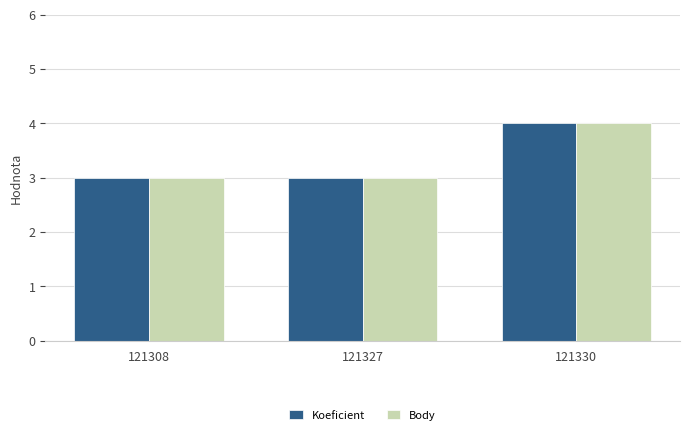

Reading left to right, what are all the values shown in this chart?

Koeficient: 3	3	4
Body: 3	3	4